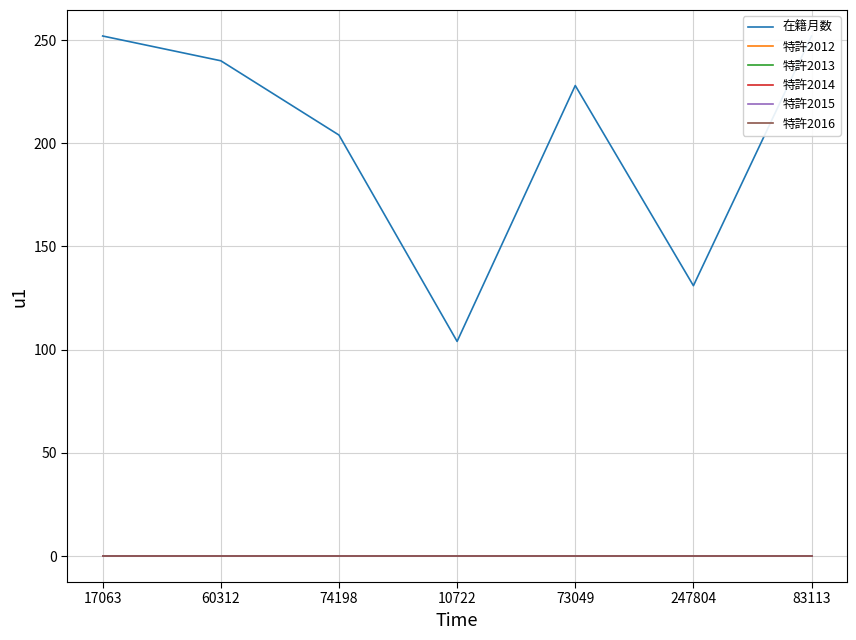

How many lines are shown in the chart?

6